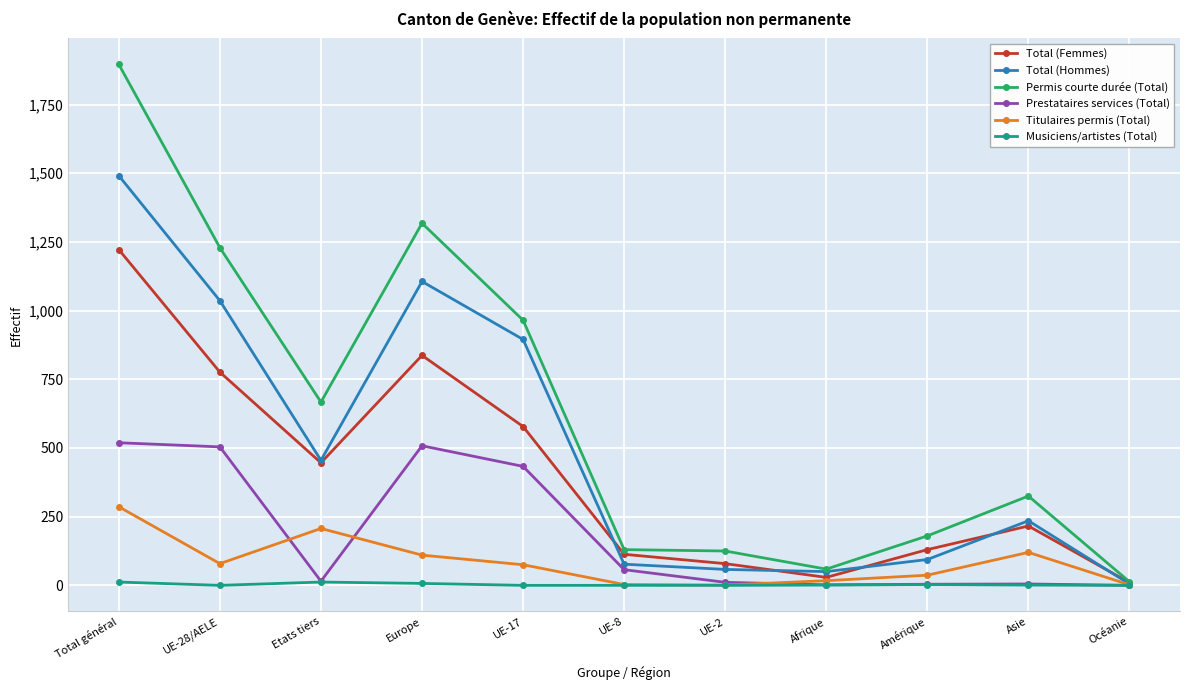

Is it true that Prestataires services (Total) equals 504 at UE-28/AELE?

True